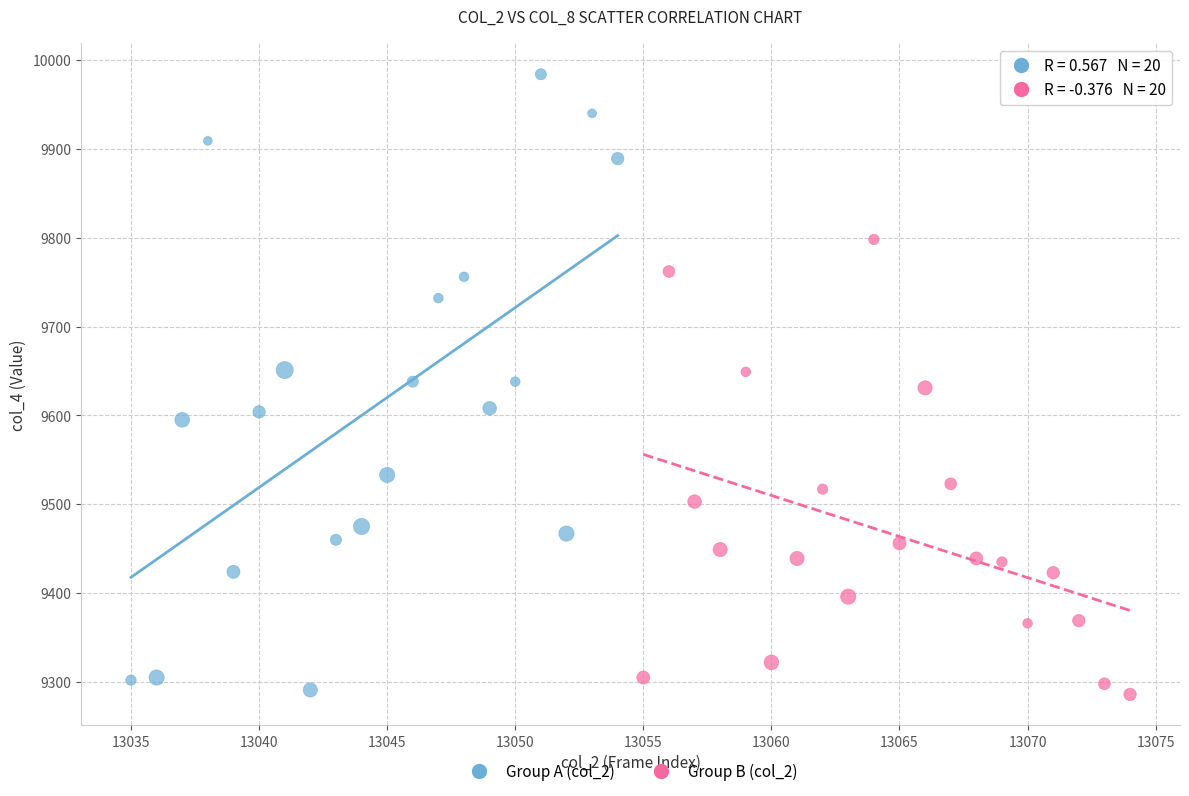

Which series has the widest spread of Y values?

Group A (col_2)